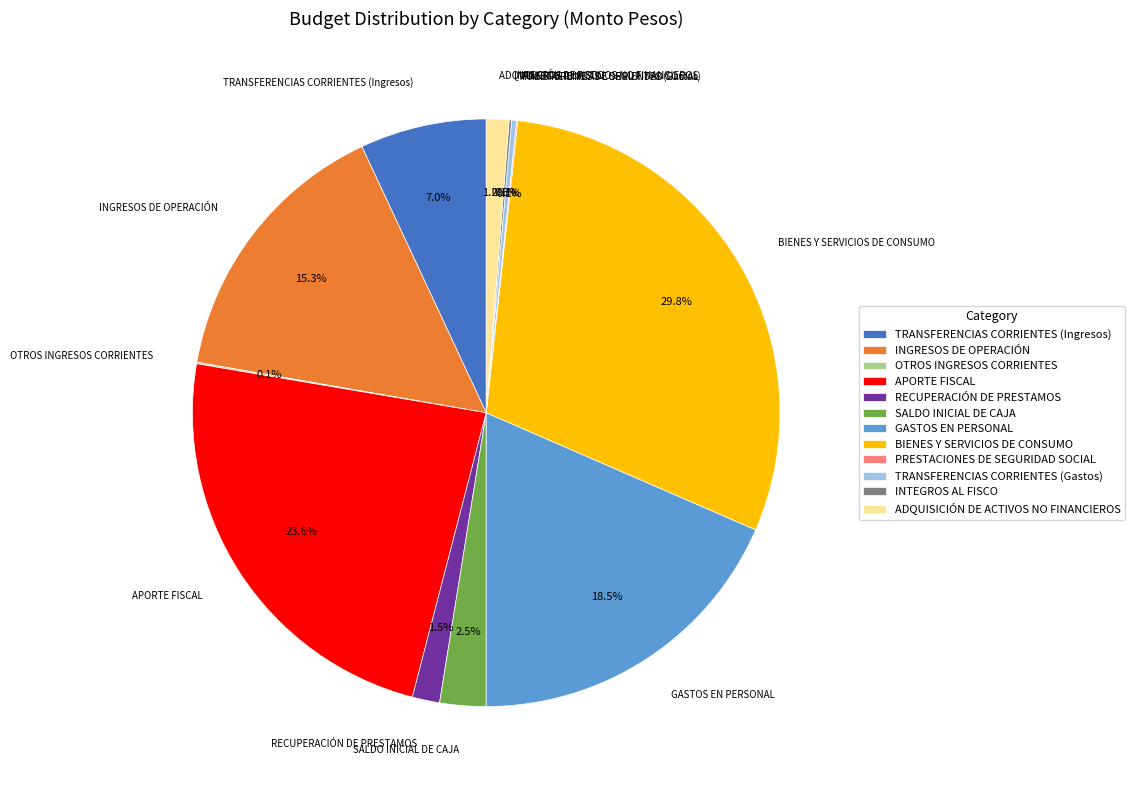

The APORTE FISCAL slice represents 32% of the pie. True or false?

False